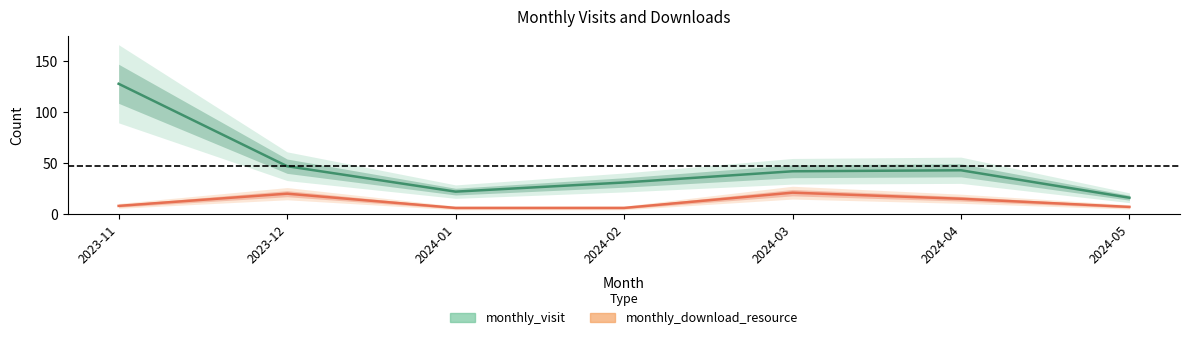

What is the value of the monthly_download_resource point at the 2nd from the left?

20